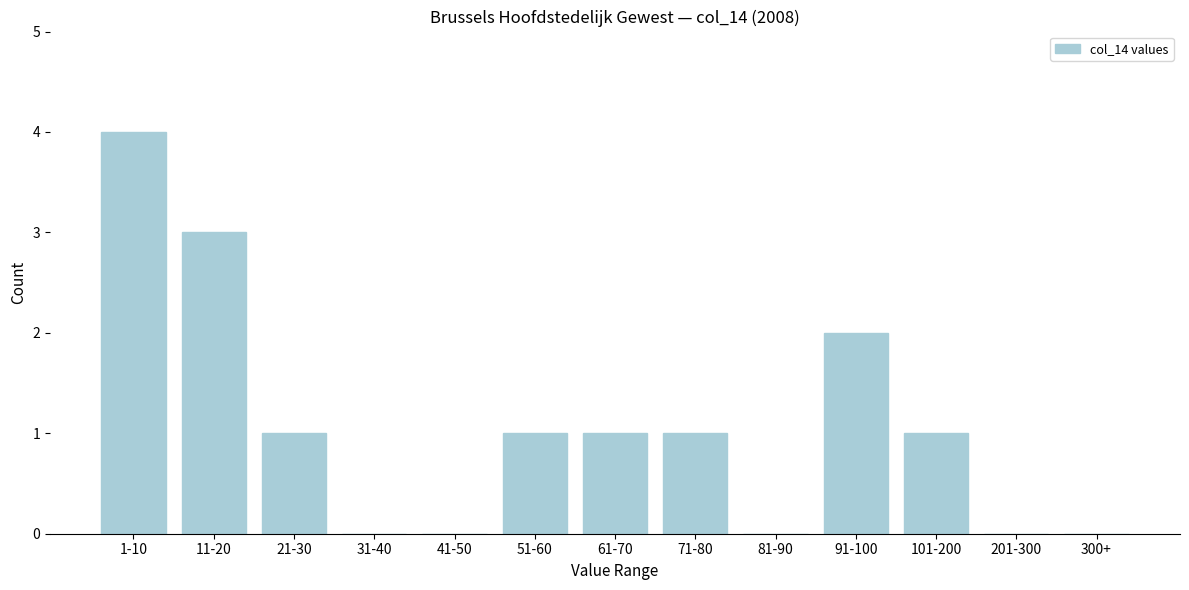

Reading left to right, list all the values displayed in this chart.

1-10=4	11-20=3	21-30=1	31-40=0	41-50=0	51-60=1	61-70=1	71-80=1	81-90=0	91-100=2	101-200=1	201-300=0	300+=0